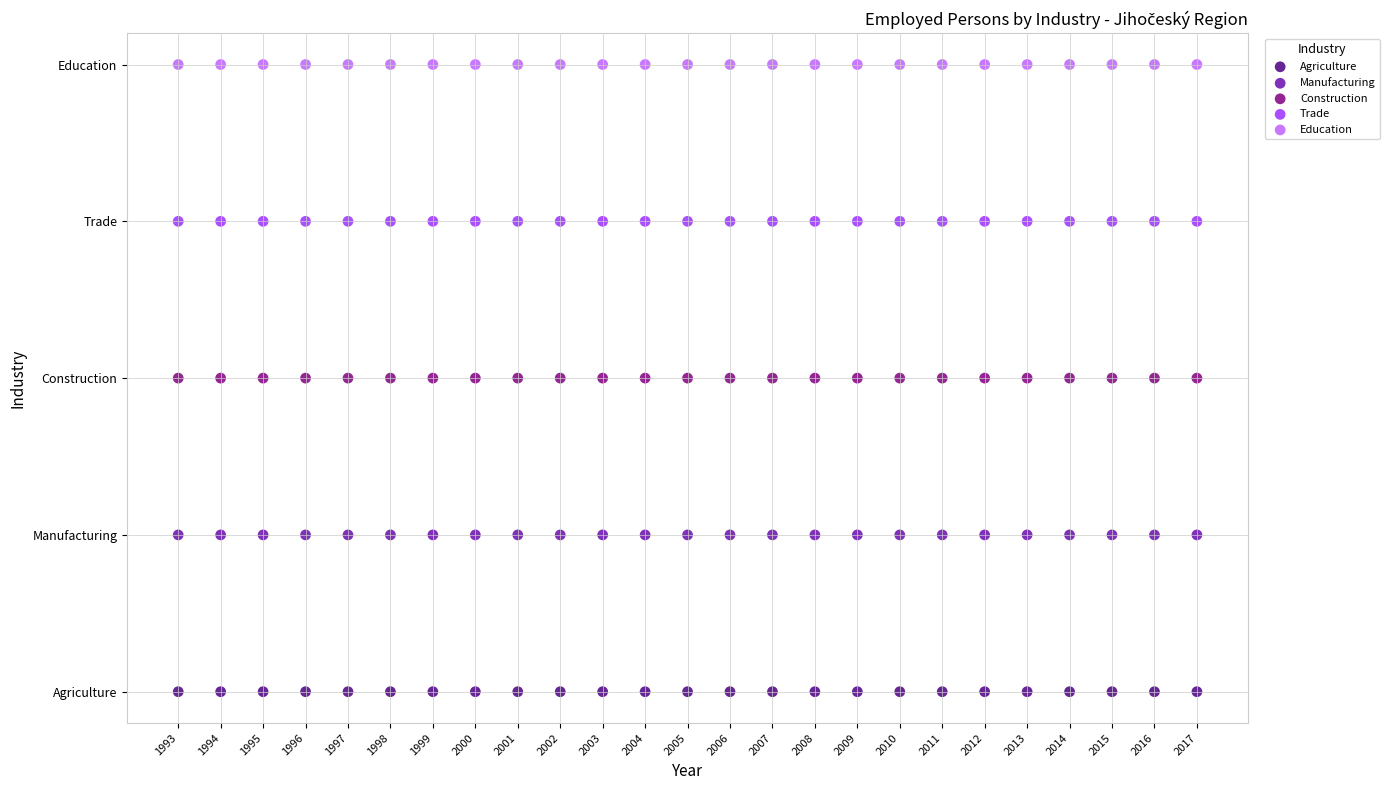

What are all the series names shown in the legend?

Agriculture, Manufacturing, Construction, Trade, Education